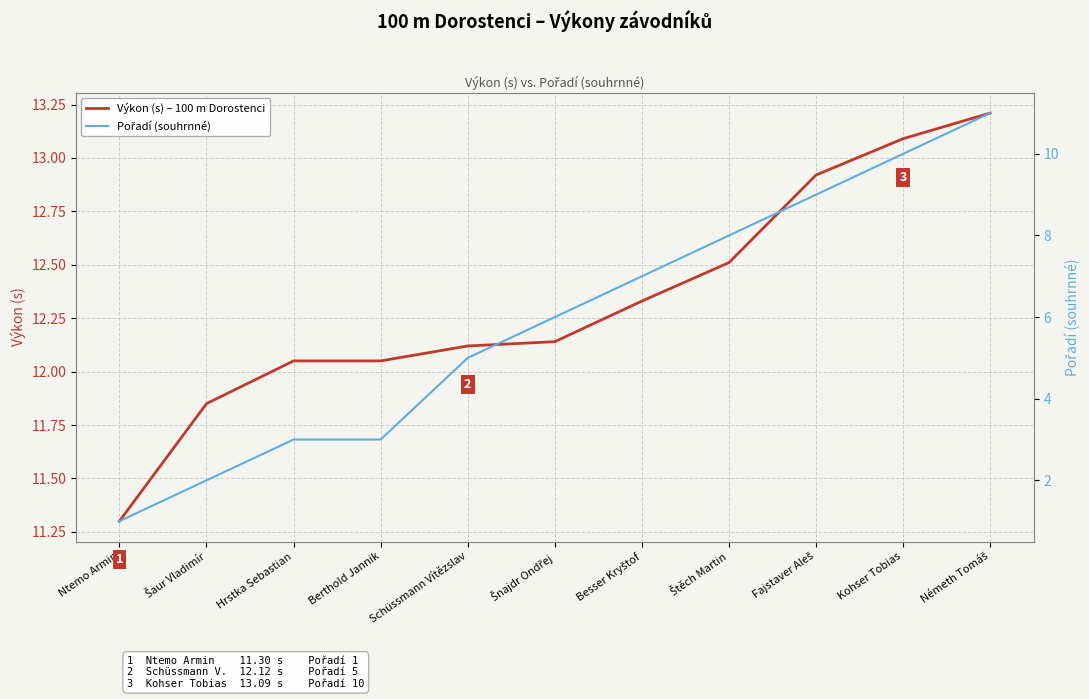

How many data points does each series have?

11